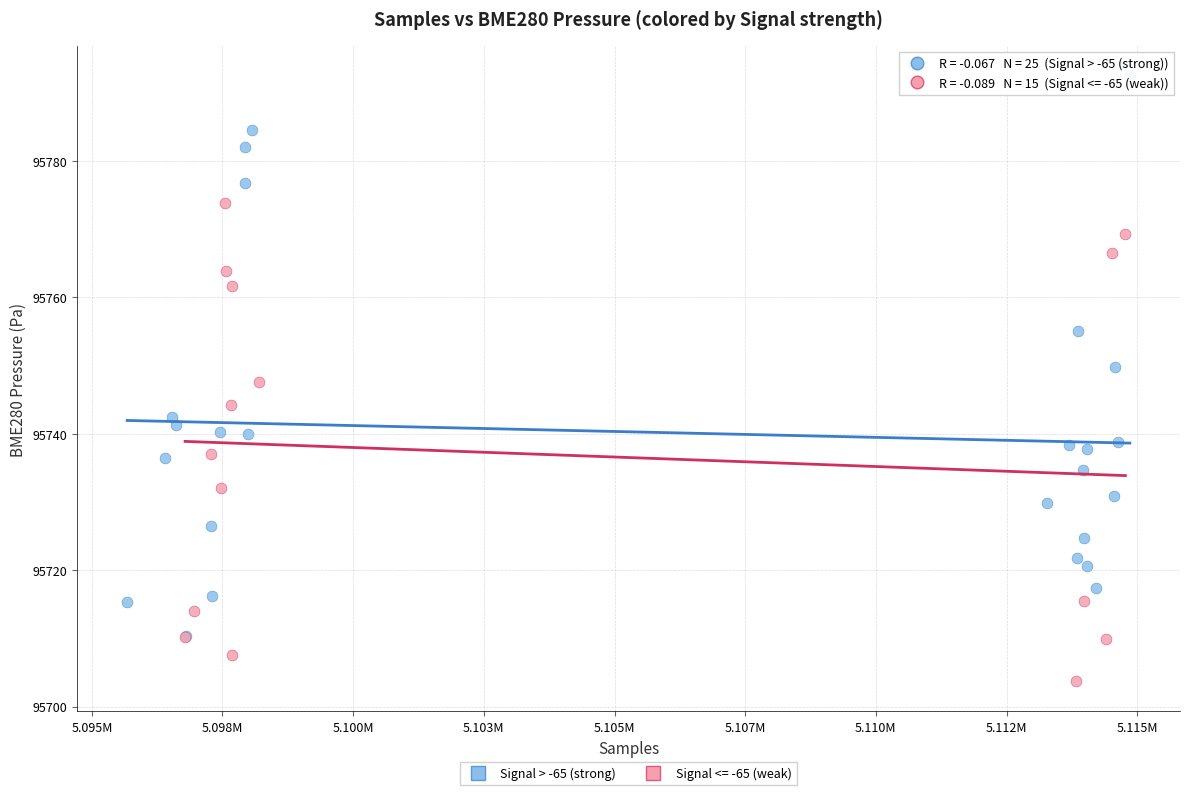

Which series reaches the minimum Y coordinate?

Signal <= -65 (weak)